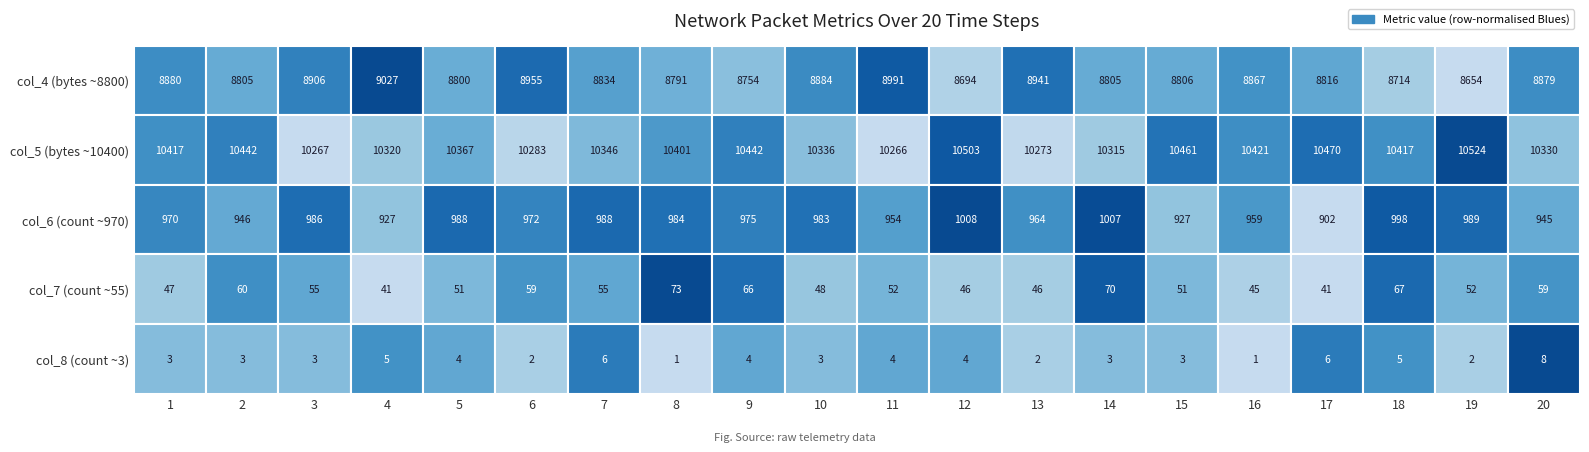

Reading right to left, extract all data points from this chart.

col_4 (8800-8880): 19=8879	18=8654	17=8714	16=8816	15=8867	14=8806	13=8805	12=8941	11=8694	10=8991	9=8884	8=8754	7=8791	6=8834	5=8955	4=8800	3=9027	2=8906	1=8805	0=8880
col_5 (10197-10572): 19=10330	18=10524	17=10417	16=10470	15=10421	14=10461	13=10315	12=10273	11=10503	10=10266	9=10336	8=10442	7=10401	6=10346	5=10283	4=10367	3=10320	2=10267	1=10442	0=10417
col_6 (849-1064): 19=945	18=989	17=998	16=902	15=959	14=927	13=1007	12=964	11=1008	10=954	9=983	8=975	7=984	6=988	5=972	4=988	3=927	2=986	1=946	0=970
col_7 (38-77): 19=59	18=52	17=67	16=41	15=45	14=51	13=70	12=46	11=46	10=52	9=48	8=66	7=73	6=55	5=59	4=51	3=41	2=55	1=60	0=47
col_8 (0-8): 19=8	18=2	17=5	16=6	15=1	14=3	13=3	12=2	11=4	10=4	9=3	8=4	7=1	6=6	5=2	4=4	3=5	2=3	1=3	0=3